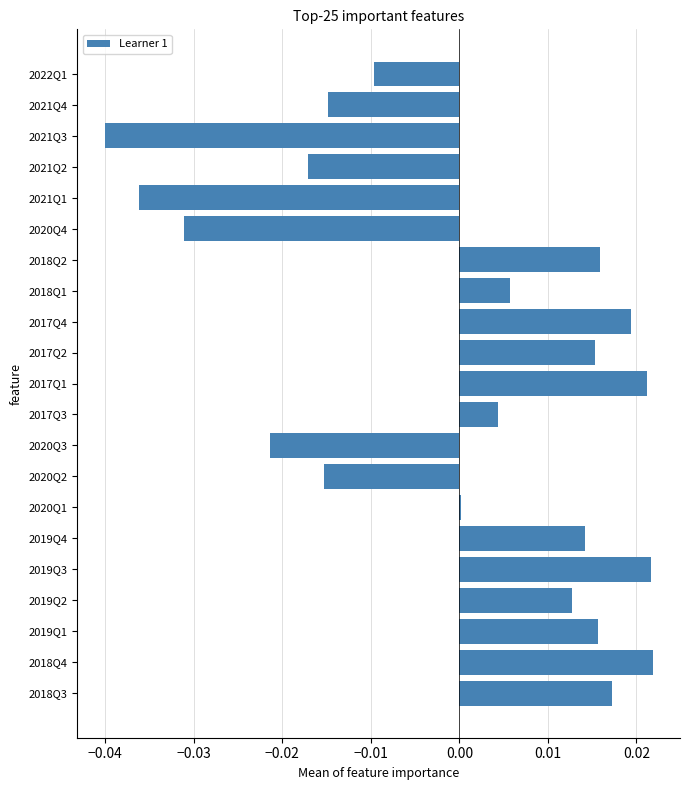

The value at 2017Q4 is 0.0. True or false?

True